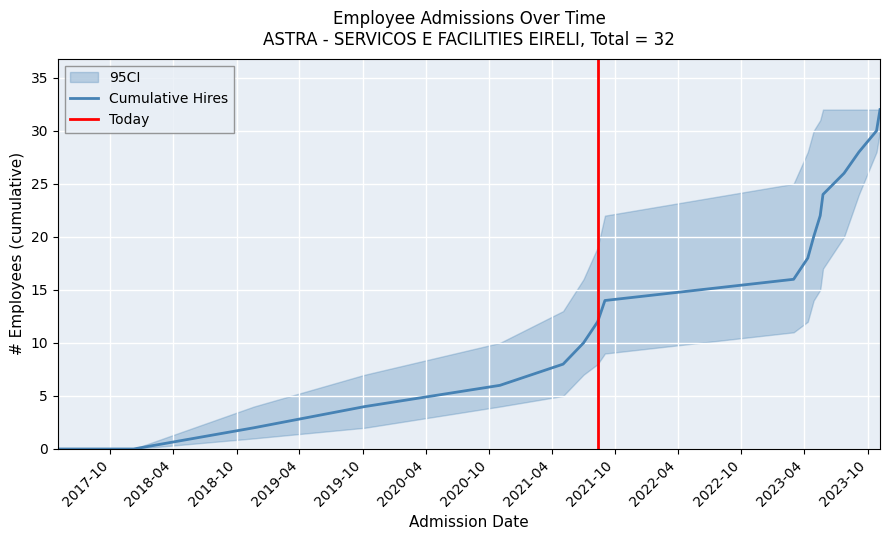

What is the average value of the CI_upper series?

20